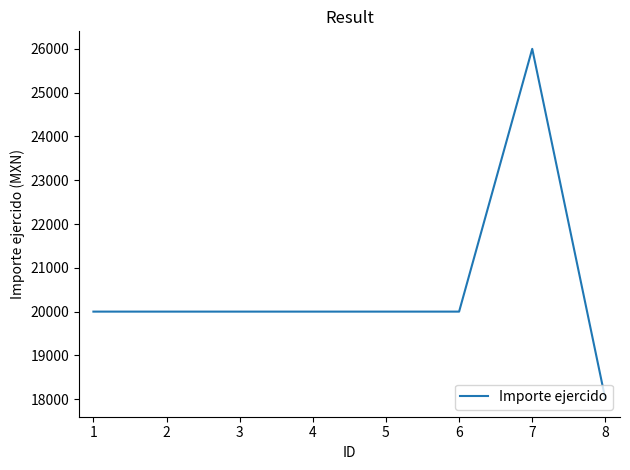

What is the minimum value shown in the chart?

18000